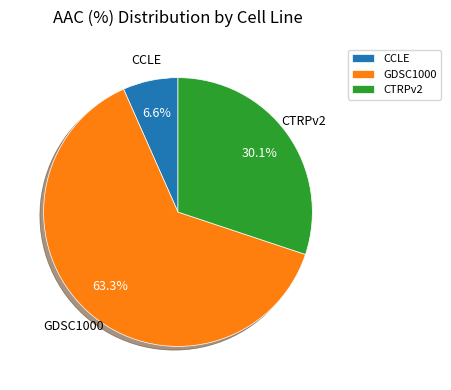

Which has a higher value, GDSC1000 or CTRPv2?

GDSC1000